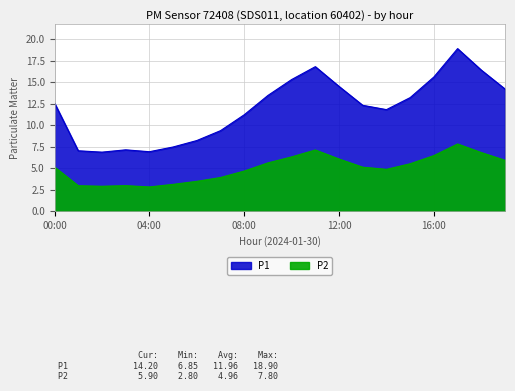

In P2, how many points are lower than both neighbors (excluding endpoints)?

3